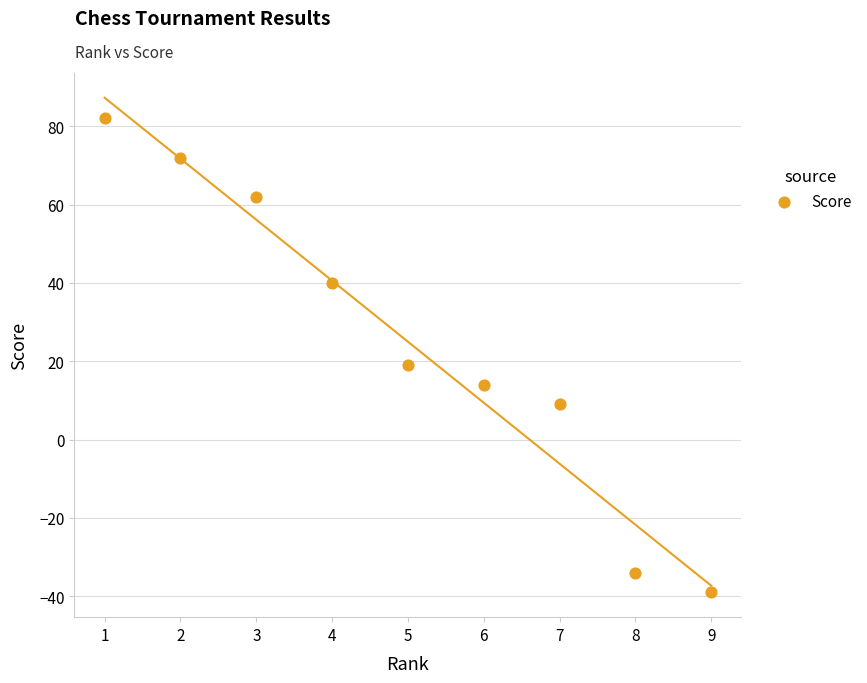

What is the average X value?

5